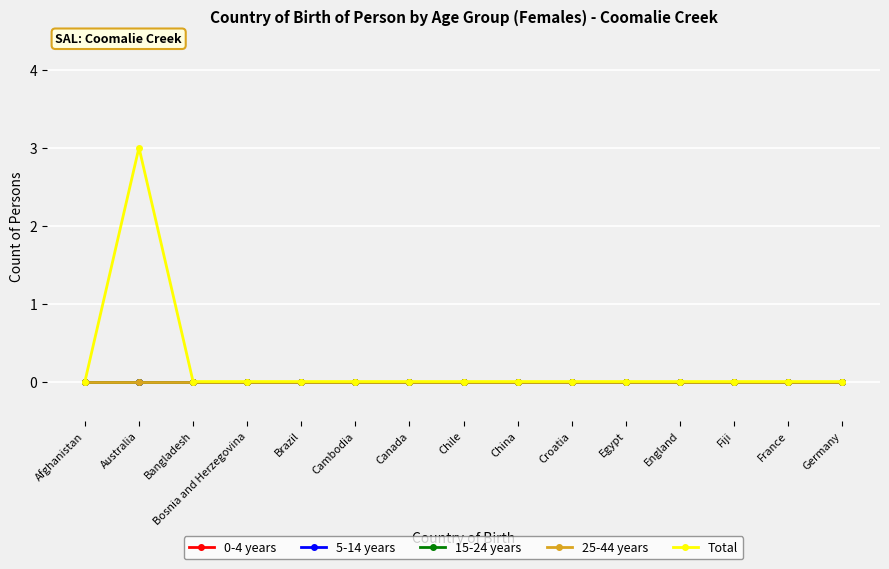

List the labels in order of Total value, largest first.

Australia, Afghanistan, Bangladesh, Bosnia and Herzegovina, Brazil, Cambodia, Canada, Chile, China, Croatia, Egypt, England, Fiji, France, Germany